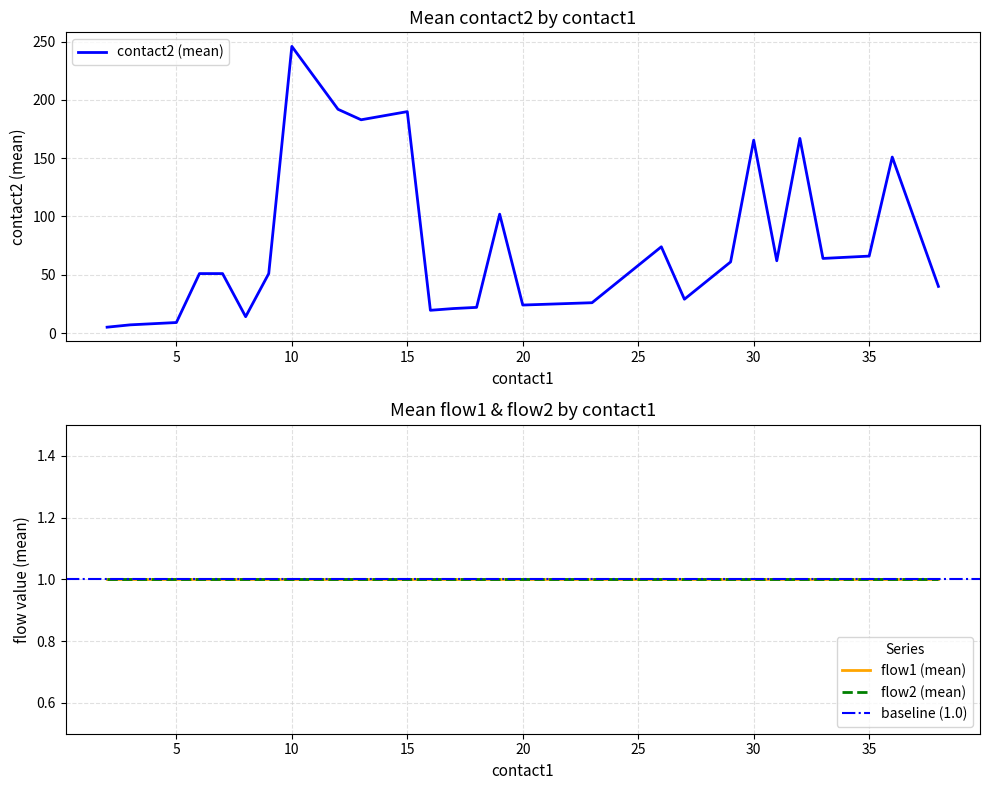

Which series has the largest total across all categories?

contact2 (mean)